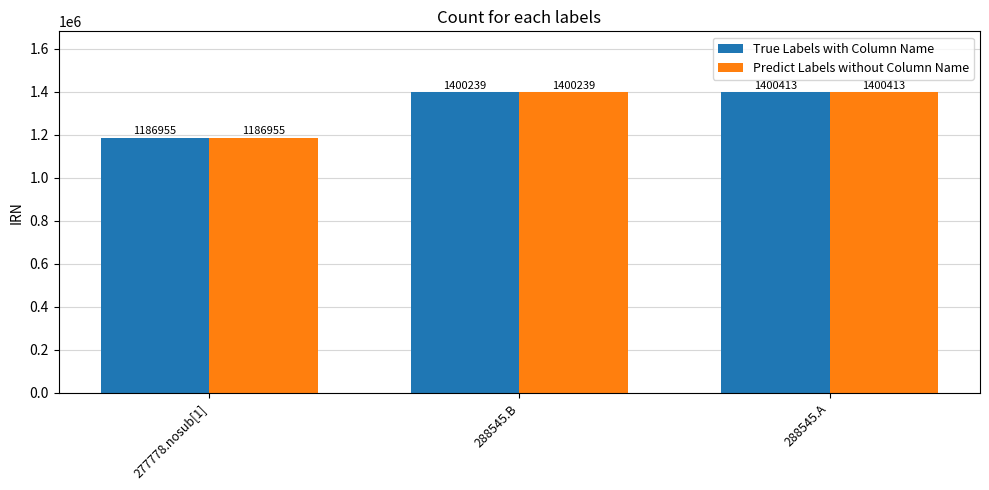

List the labels in order of Predict Labels without Column Name value, largest first.

288545.A, 288545.B, 277778.nosub[1]